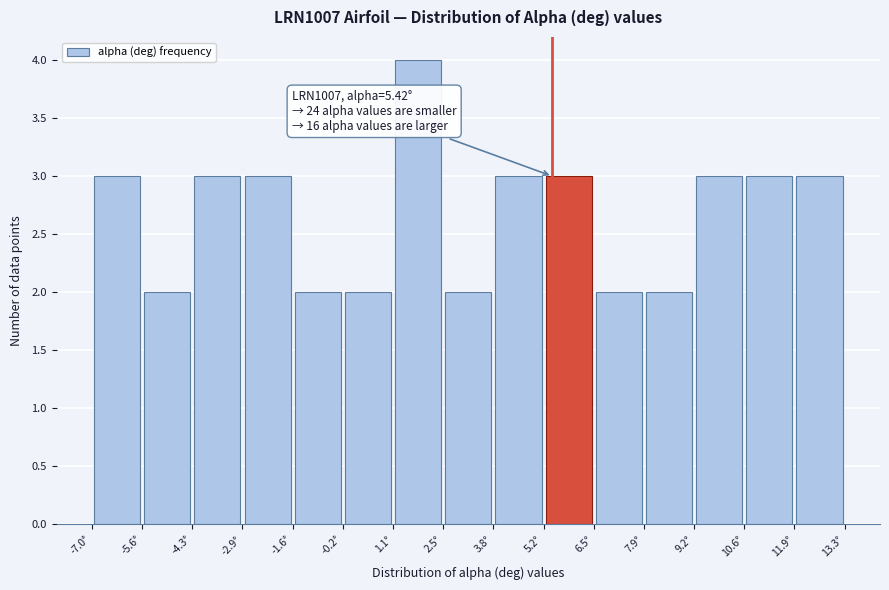

Over which range of the x-axis is the bar tallest?

1.2 to 2.4